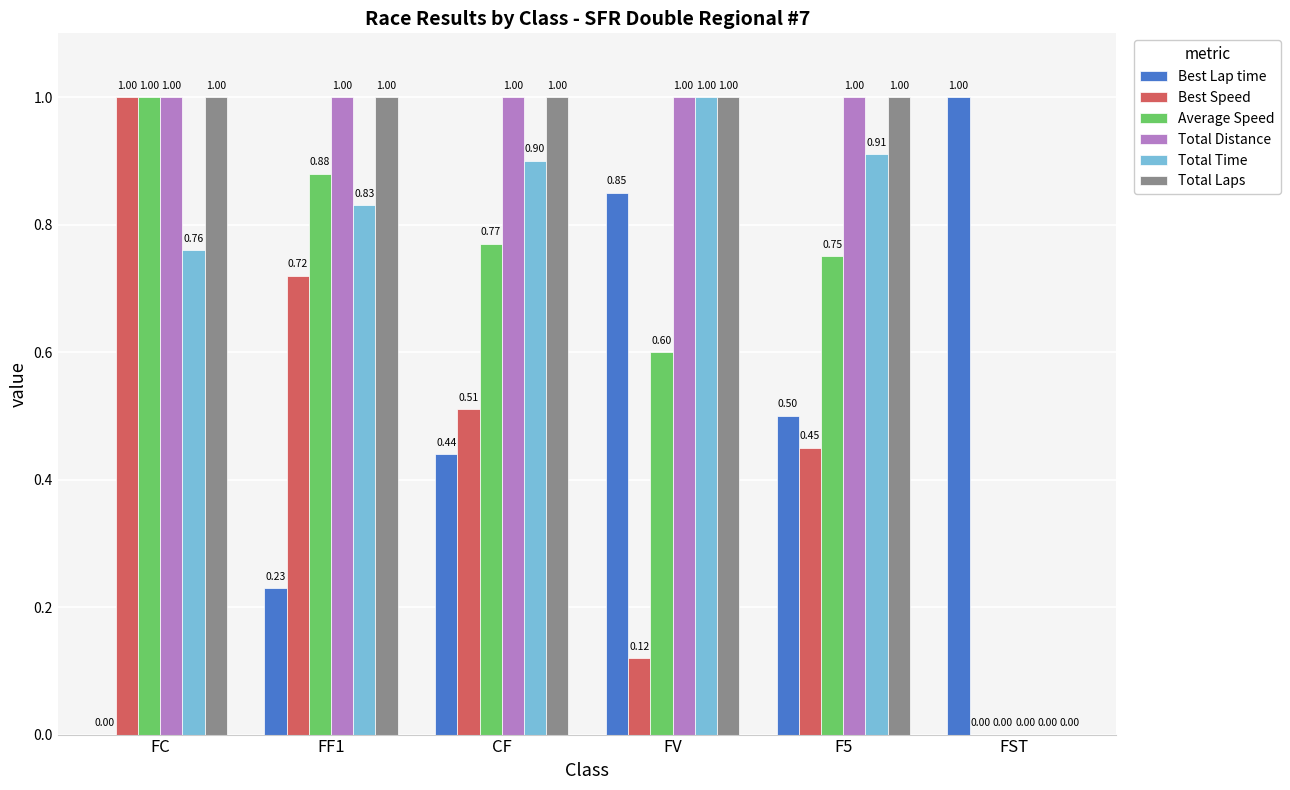

At which category is the sum across all series the highest?

FC